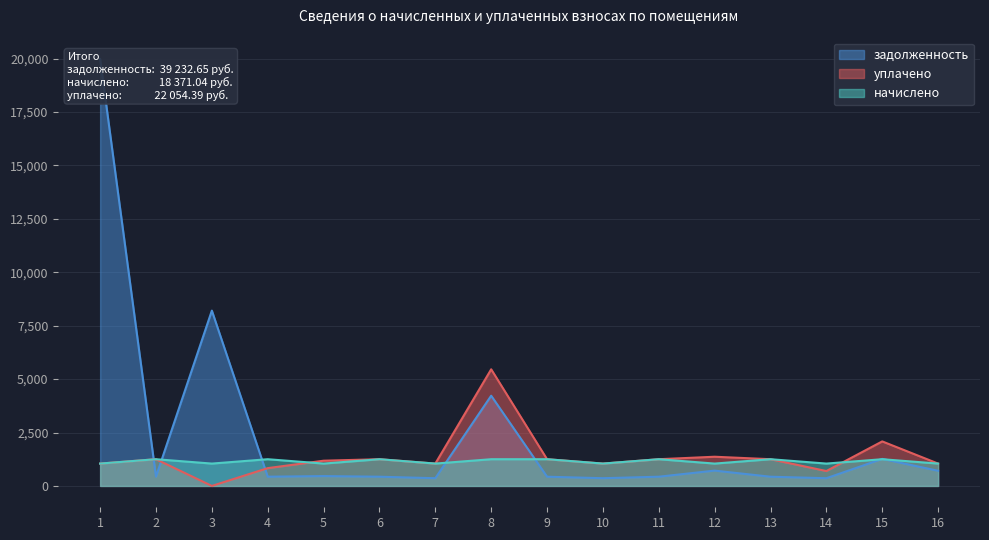

Rank the series by their maximum value, from lowest to highest.

начислено, уплачено, задолженность